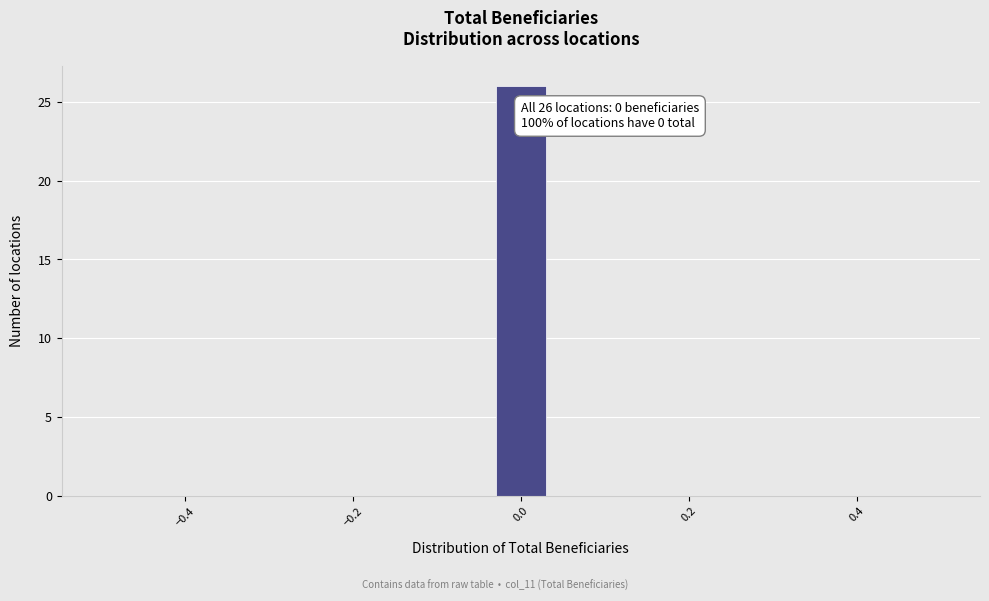

Read against the x-axis, roughly where is the centre of the tallest bar?

0.00